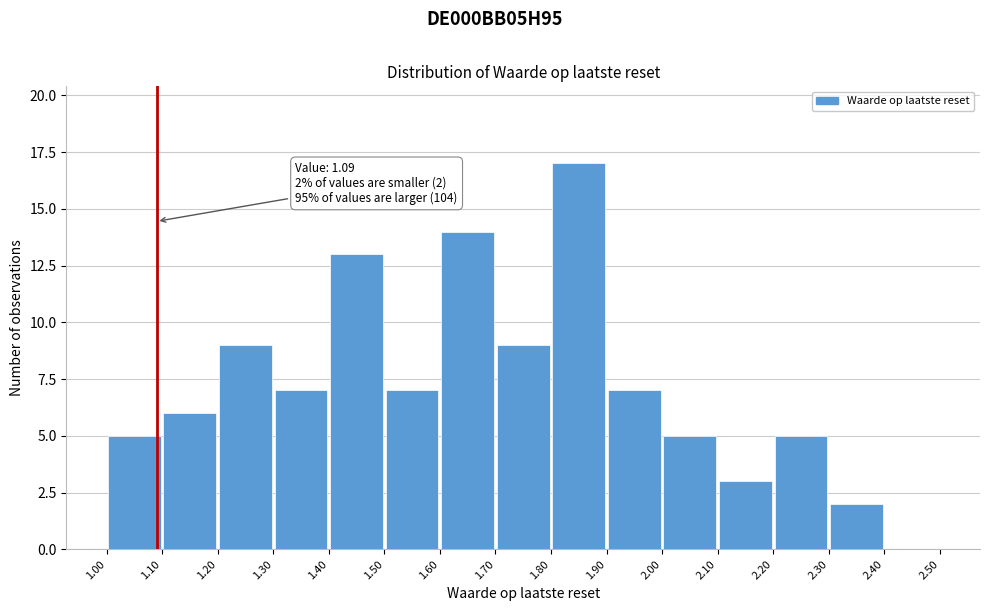

Which range on the x-axis has the tallest bar?

1.80 to 1.90